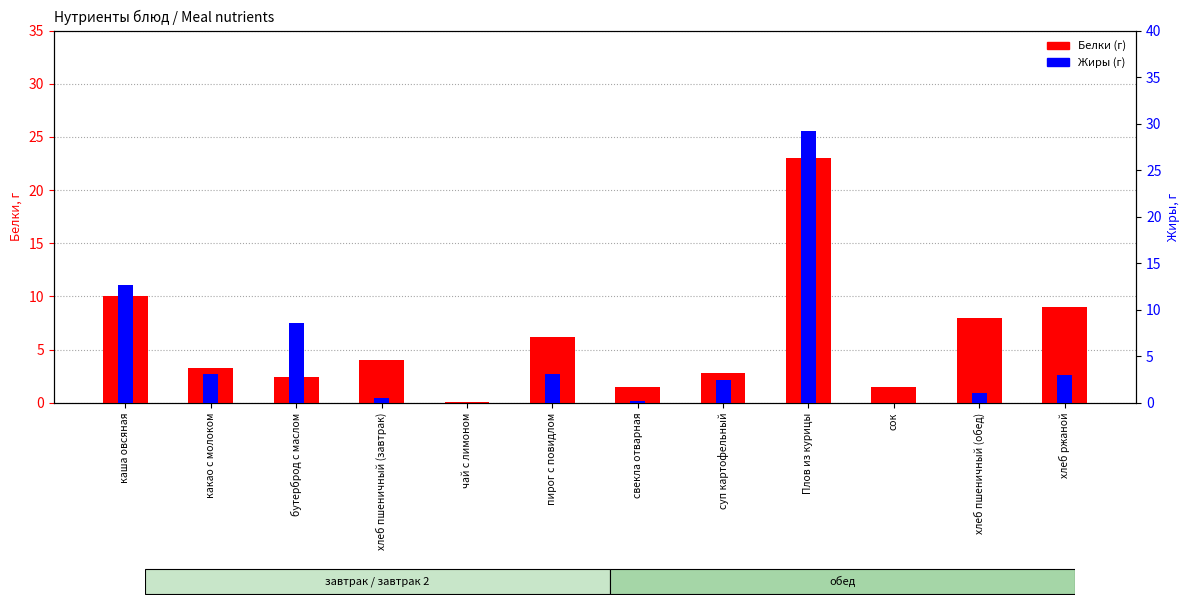

At which category is the sum across all series the highest?

Плов из курицы